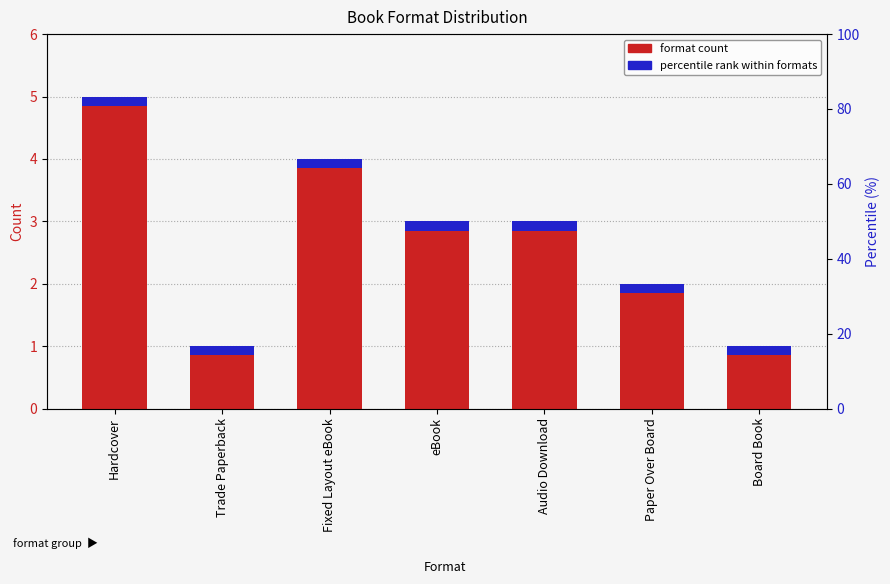

Rank the categories by value from highest to lowest.

Hardcover, Fixed Layout eBook, eBook, Audio Download, Paper Over Board, Trade Paperback, Board Book